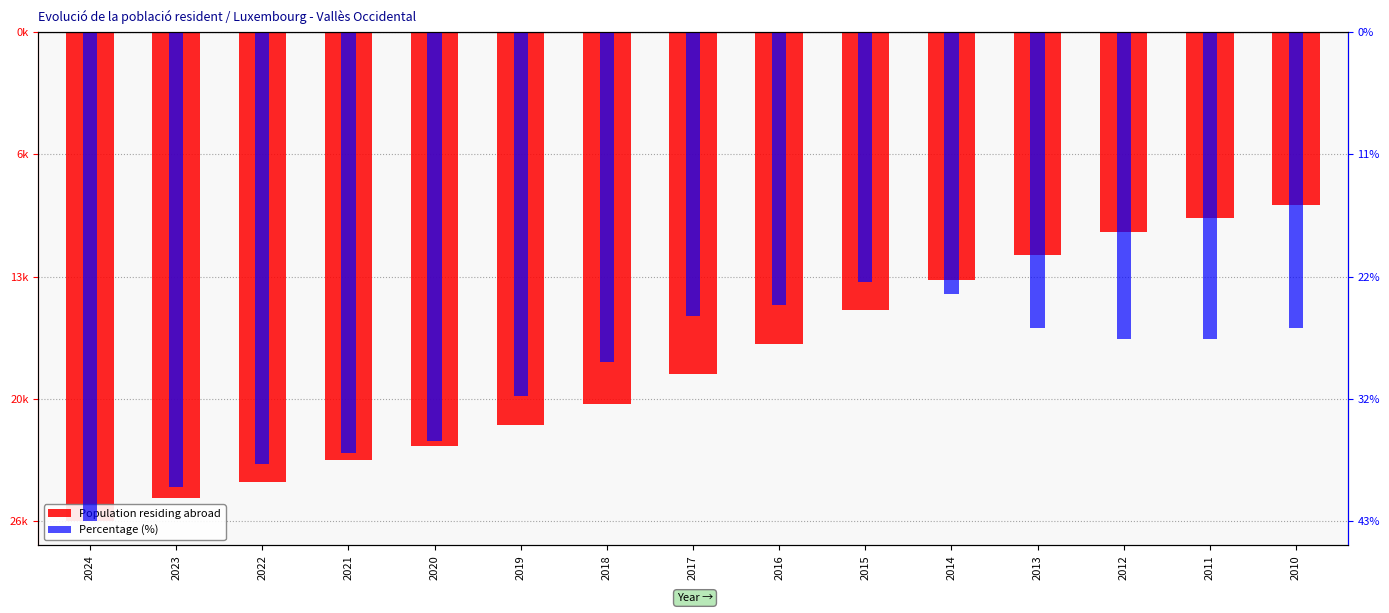

How many groups of bars are there?

15